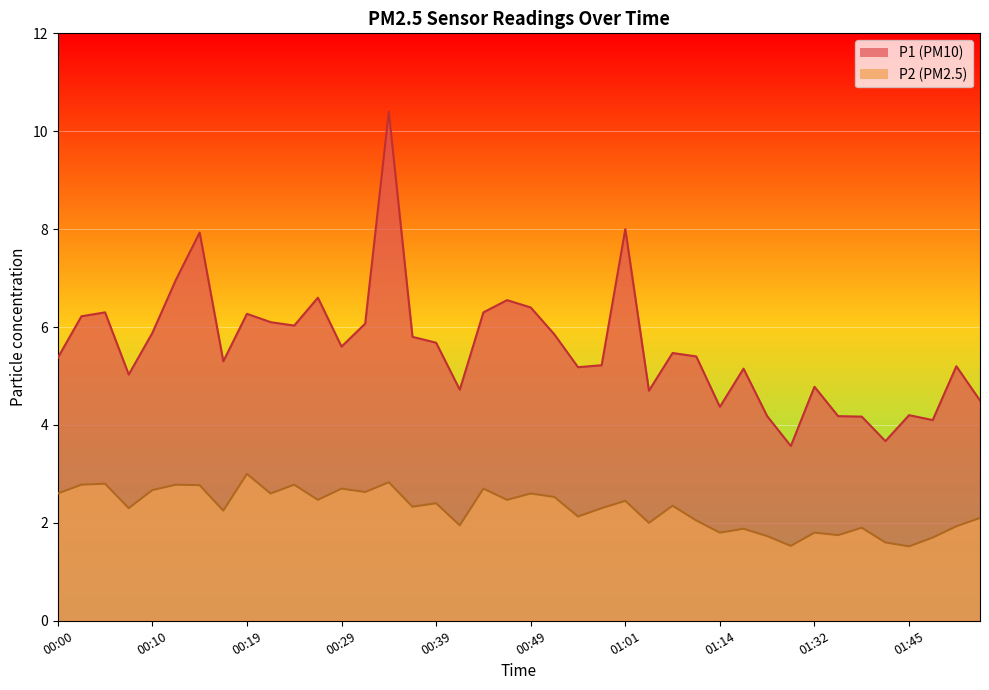

True or false: P1 has a value of 5.2 at 00:59.

True